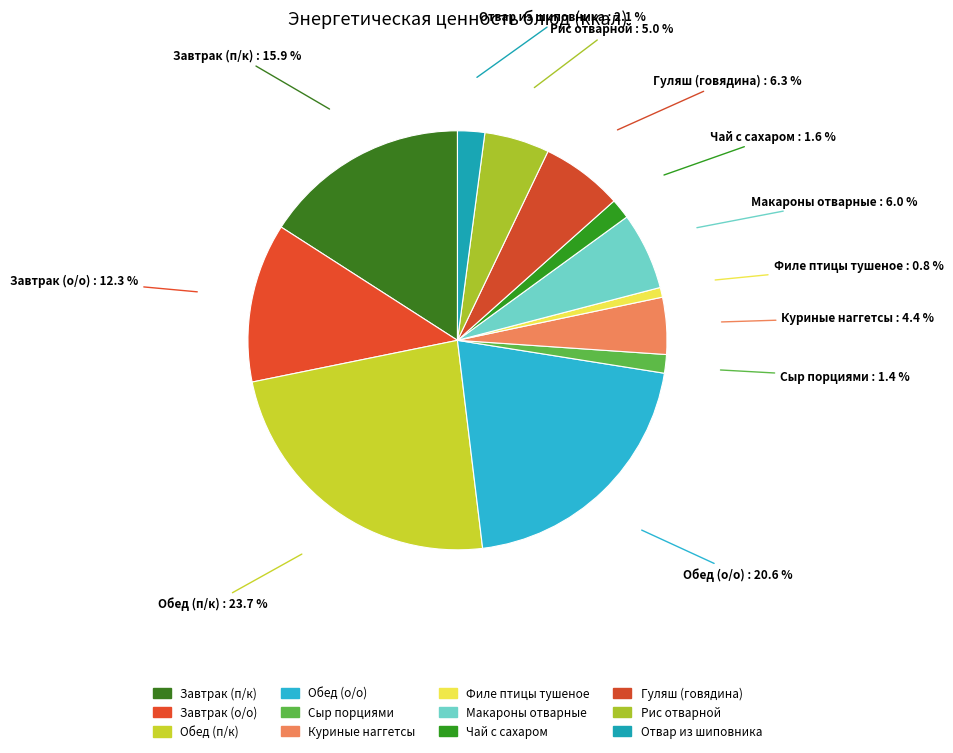

Is there any slice that represents more than half of the pie?

No